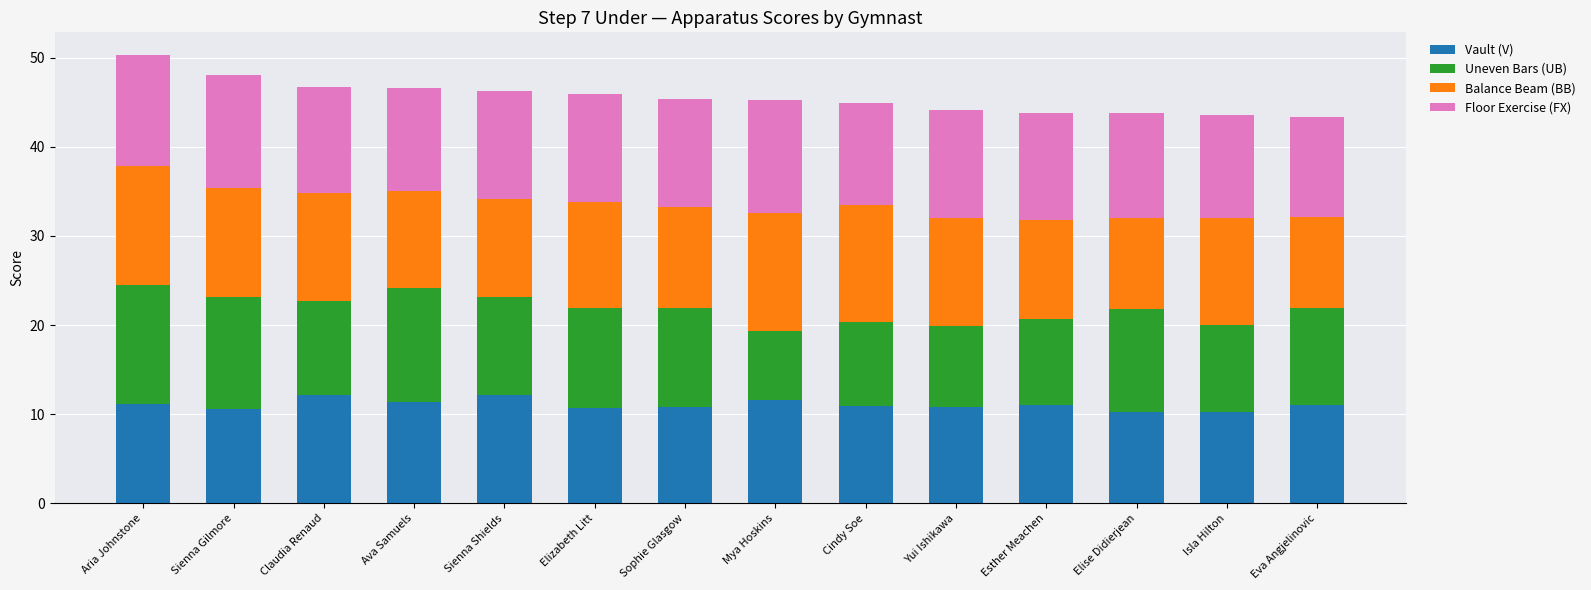

What is the total value across all series at Sienna Shields?

46.3